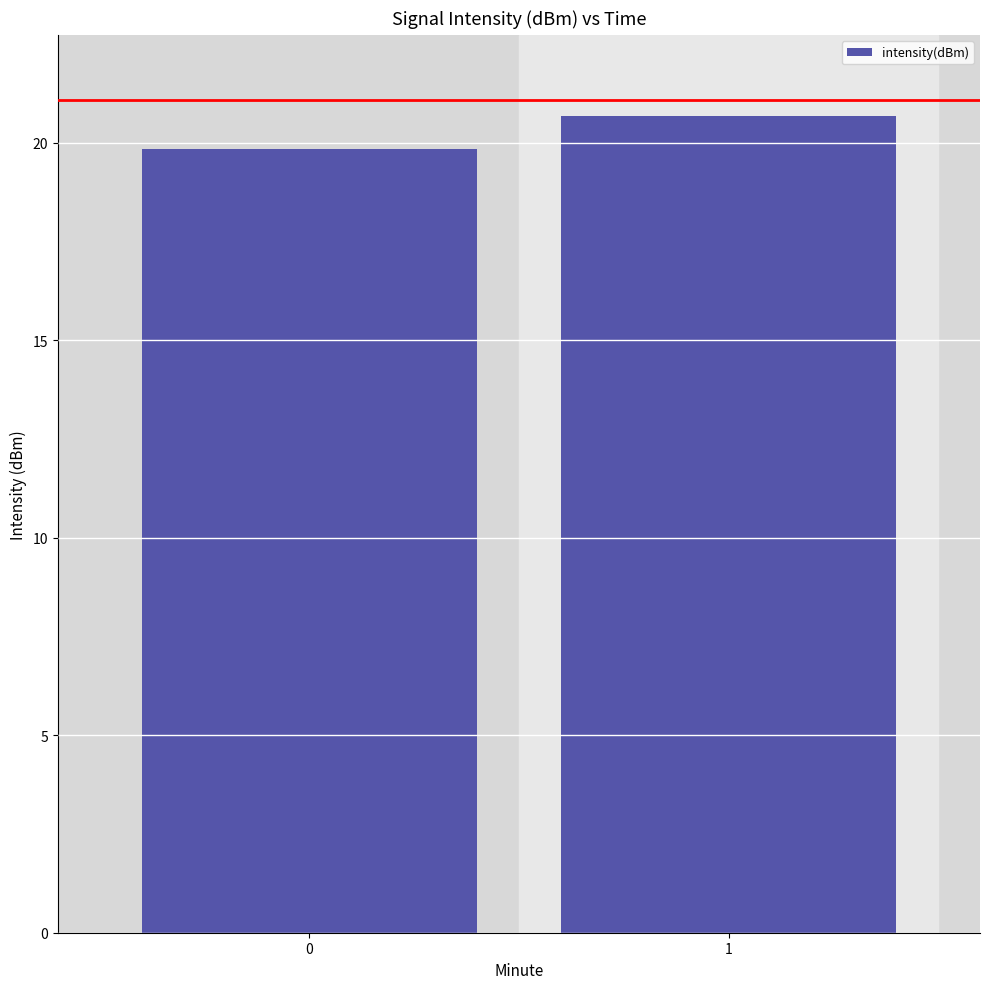

What is the difference between the values at 1 and 0?

0.8